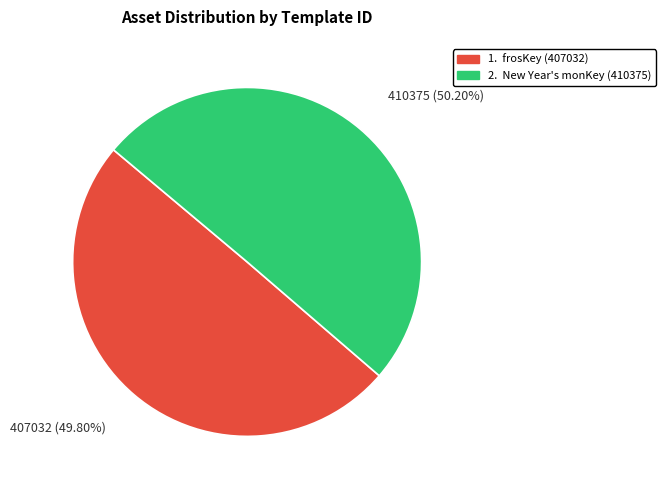

To the nearest percent, what is the average slice percentage?

50%